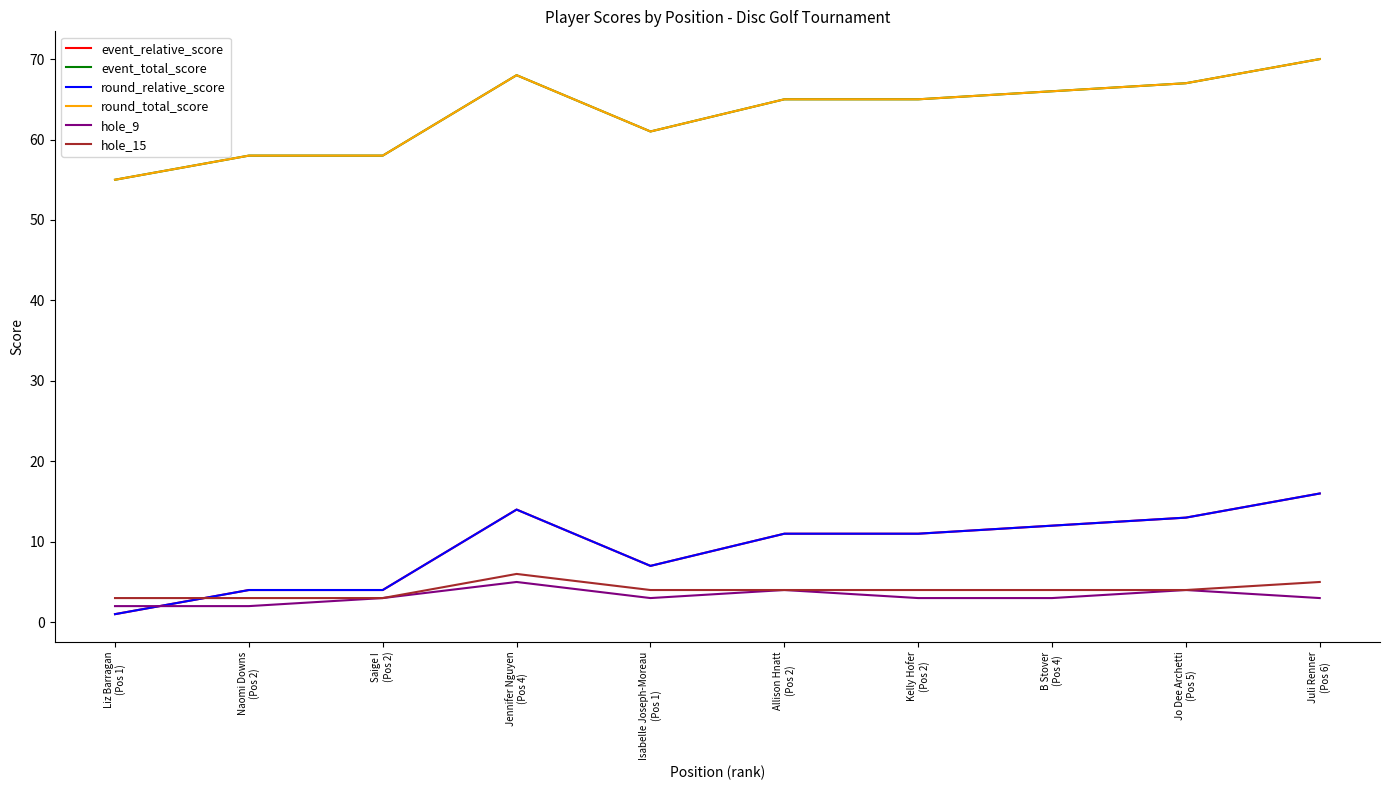

What is the label of the 3rd point from the right?

B Stover
(Pos 4)